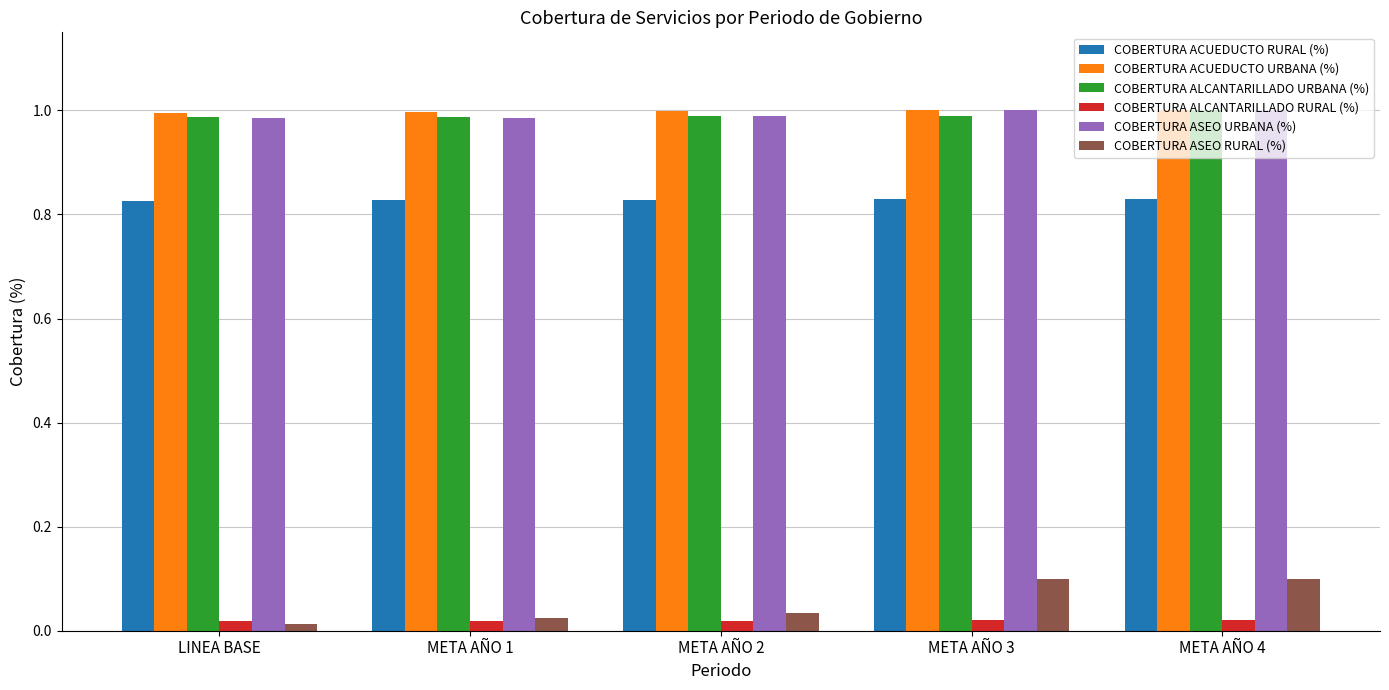

What is the label of the 2nd bar from the left?

META AÑO 1